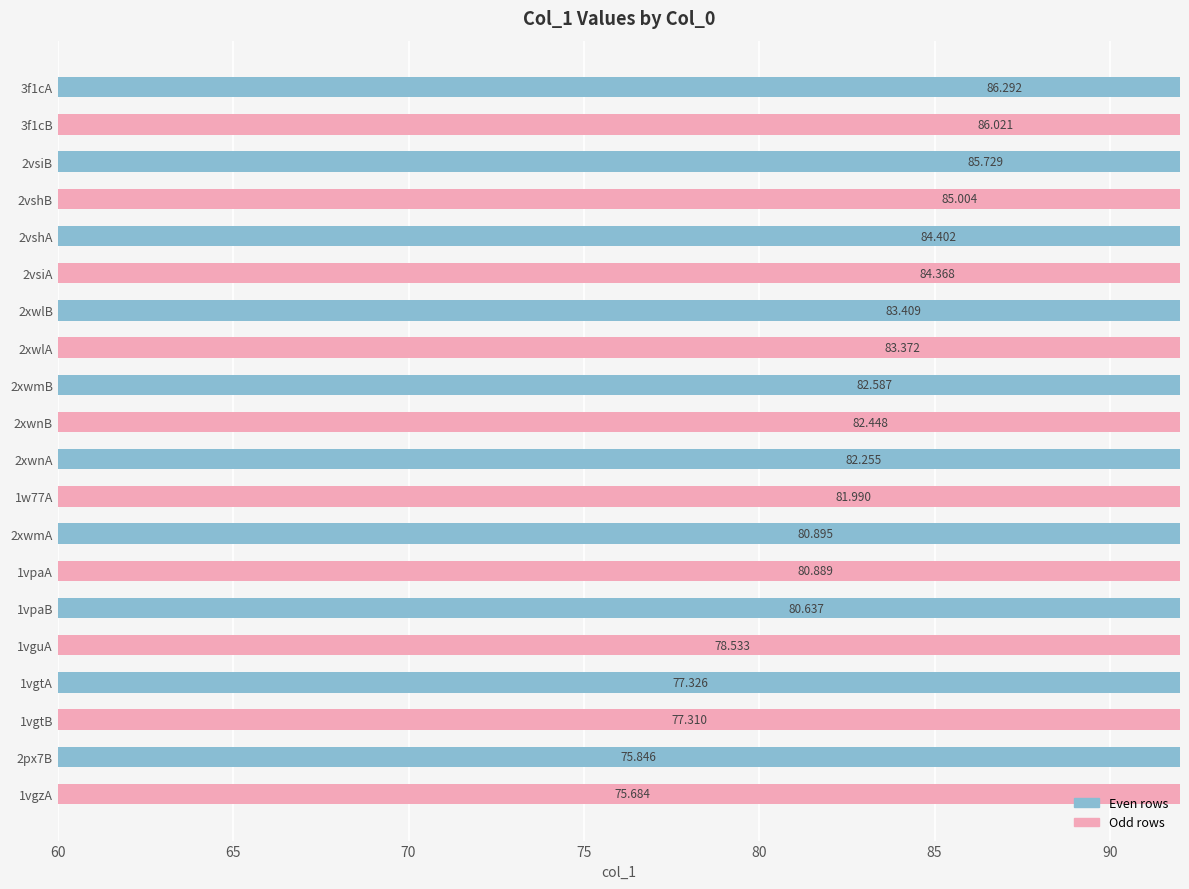

Is it true that the value at 2vshB is 85.0?

True